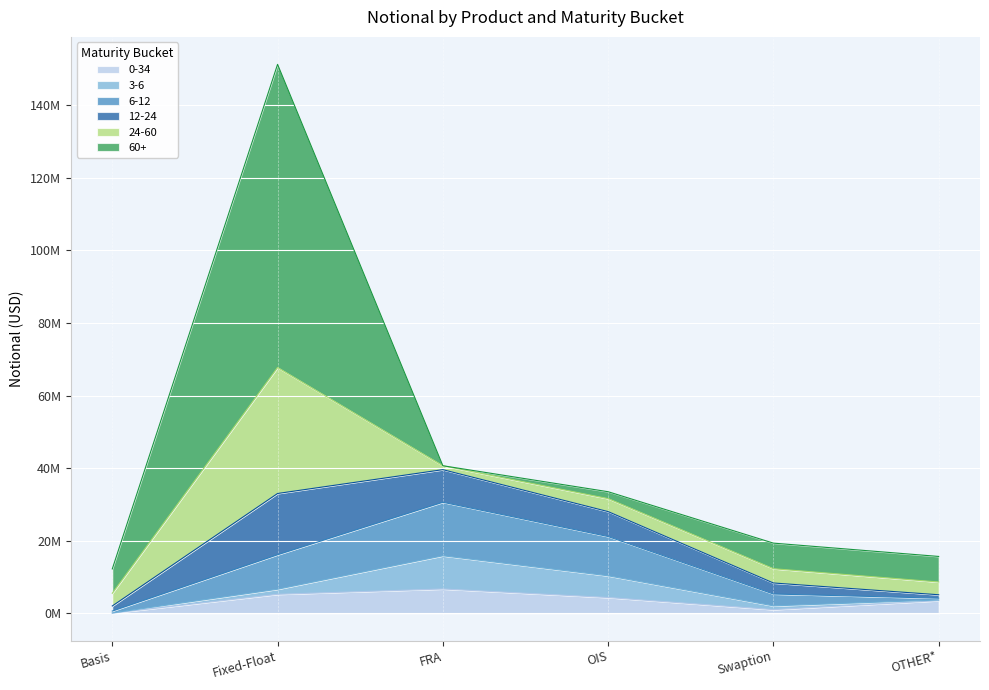

Does the chart display data point markers on the line(s)?

No